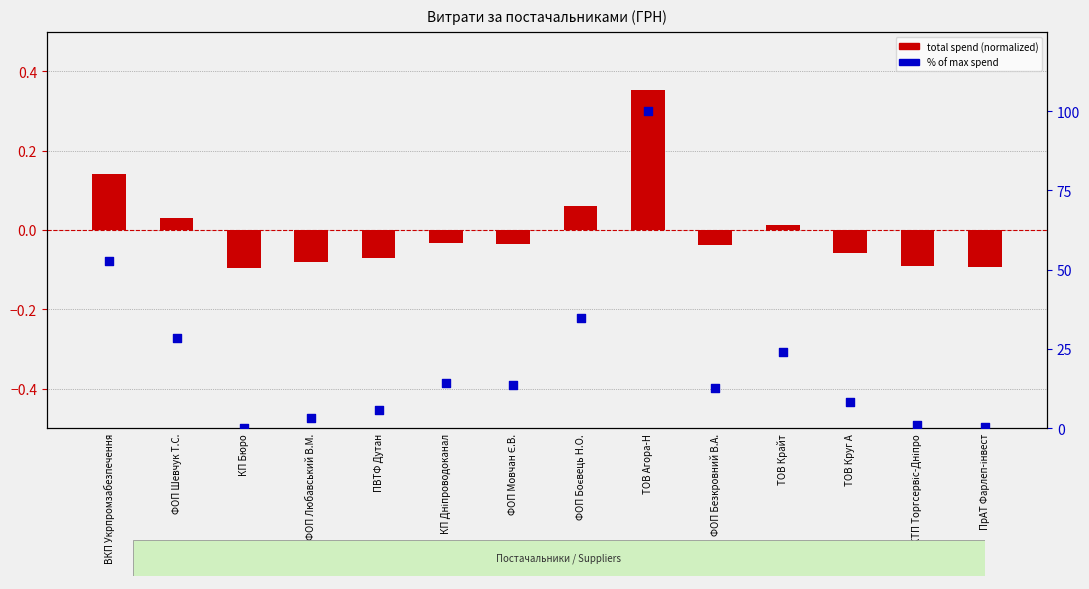

Is the value of % of max spend at КП Дніпроводоканал greater than the value of total spend (normalized) at ТОВ Агора-Н?

Yes